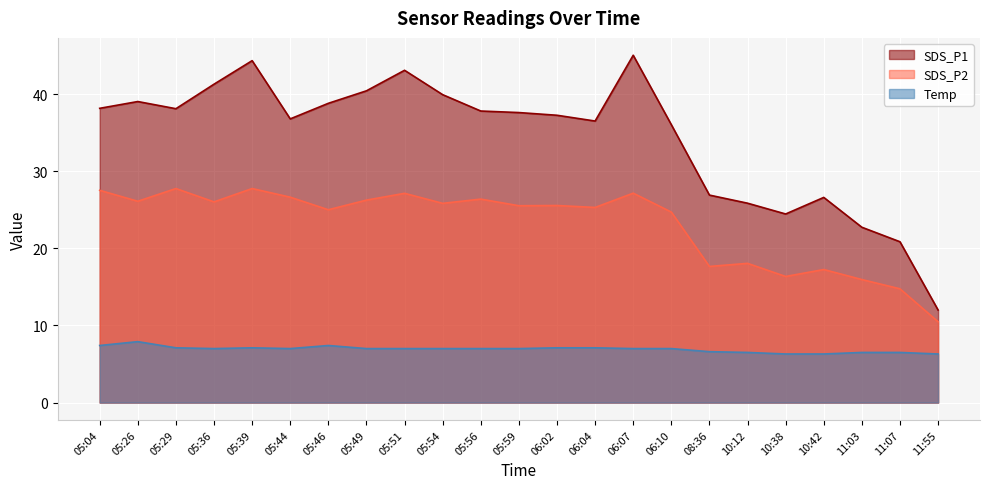

Reading left to right, what are all the values shown in this chart?

SDS_P1: 38.1	39.0	38.1	41.3	44.3	36.8	38.8	40.4	43.1	39.9	37.8	37.6	37.2	36.5	45.0	36.0	26.9	25.9	24.4	26.6	22.7	20.9	12.0
SDS_P2: 27.5	26.1	27.8	26.0	27.8	26.6	25.0	26.2	27.1	25.8	26.4	25.5	25.6	25.3	27.1	24.7	17.6	18.1	16.4	17.2	15.9	14.8	10.5
Temp: 7.4	7.9	7.1	7.0	7.1	7.0	7.4	7.0	7.0	7.0	7.0	7.0	7.1	7.1	7.0	7.0	6.6	6.5	6.3	6.3	6.5	6.5	6.3